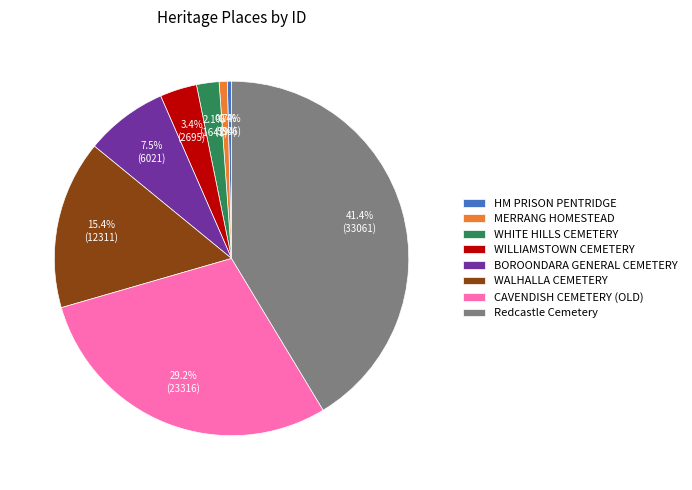

Which has a higher value, HM PRISON PENTRIDGE or CAVENDISH CEMETERY (OLD)?

CAVENDISH CEMETERY (OLD)